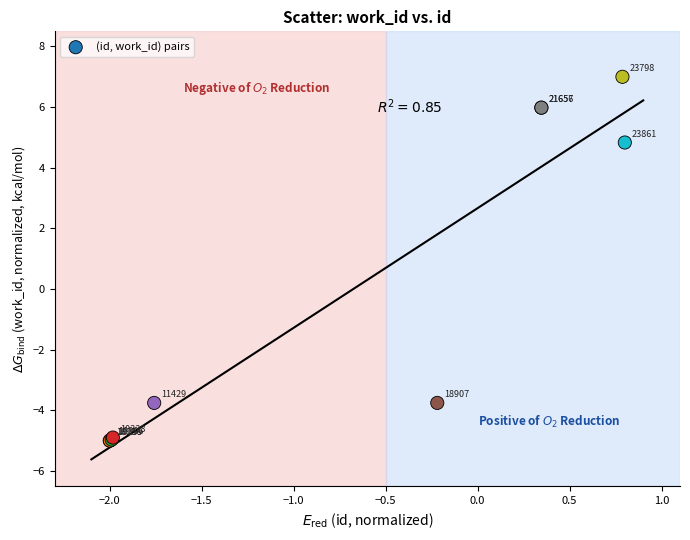

What Y value in the scatter plot is closest to 1?

4.8